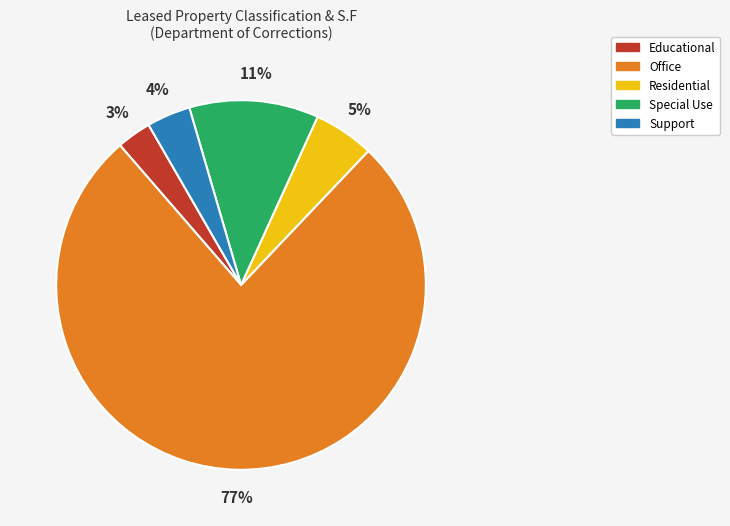

How many slices are in this pie chart?

5